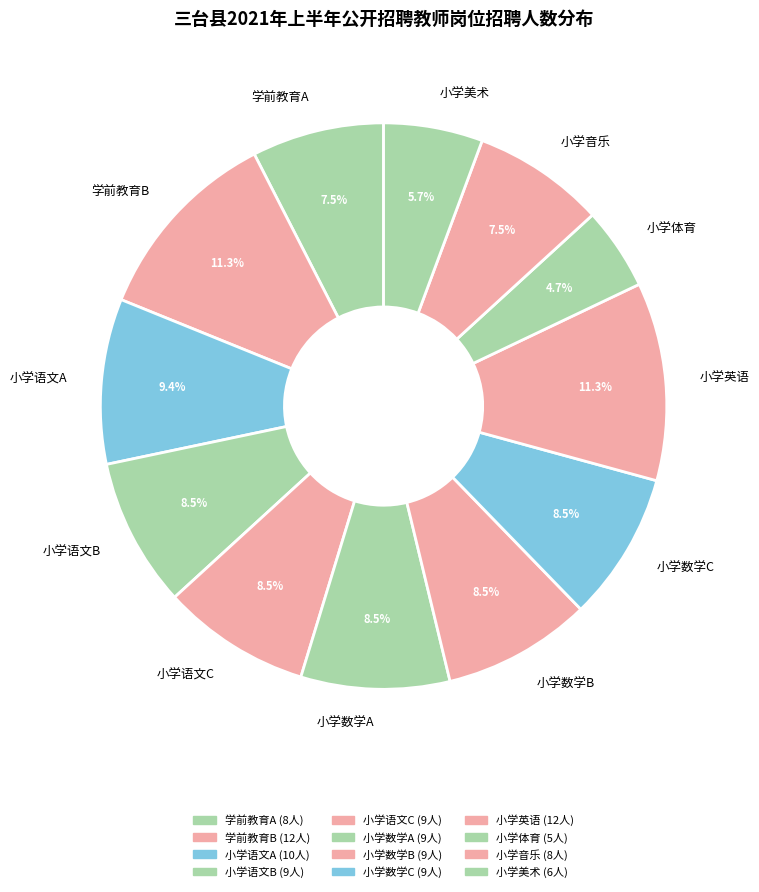

Combined, what portion of the pie is 小学数学C and 小学语文B?

17.0%